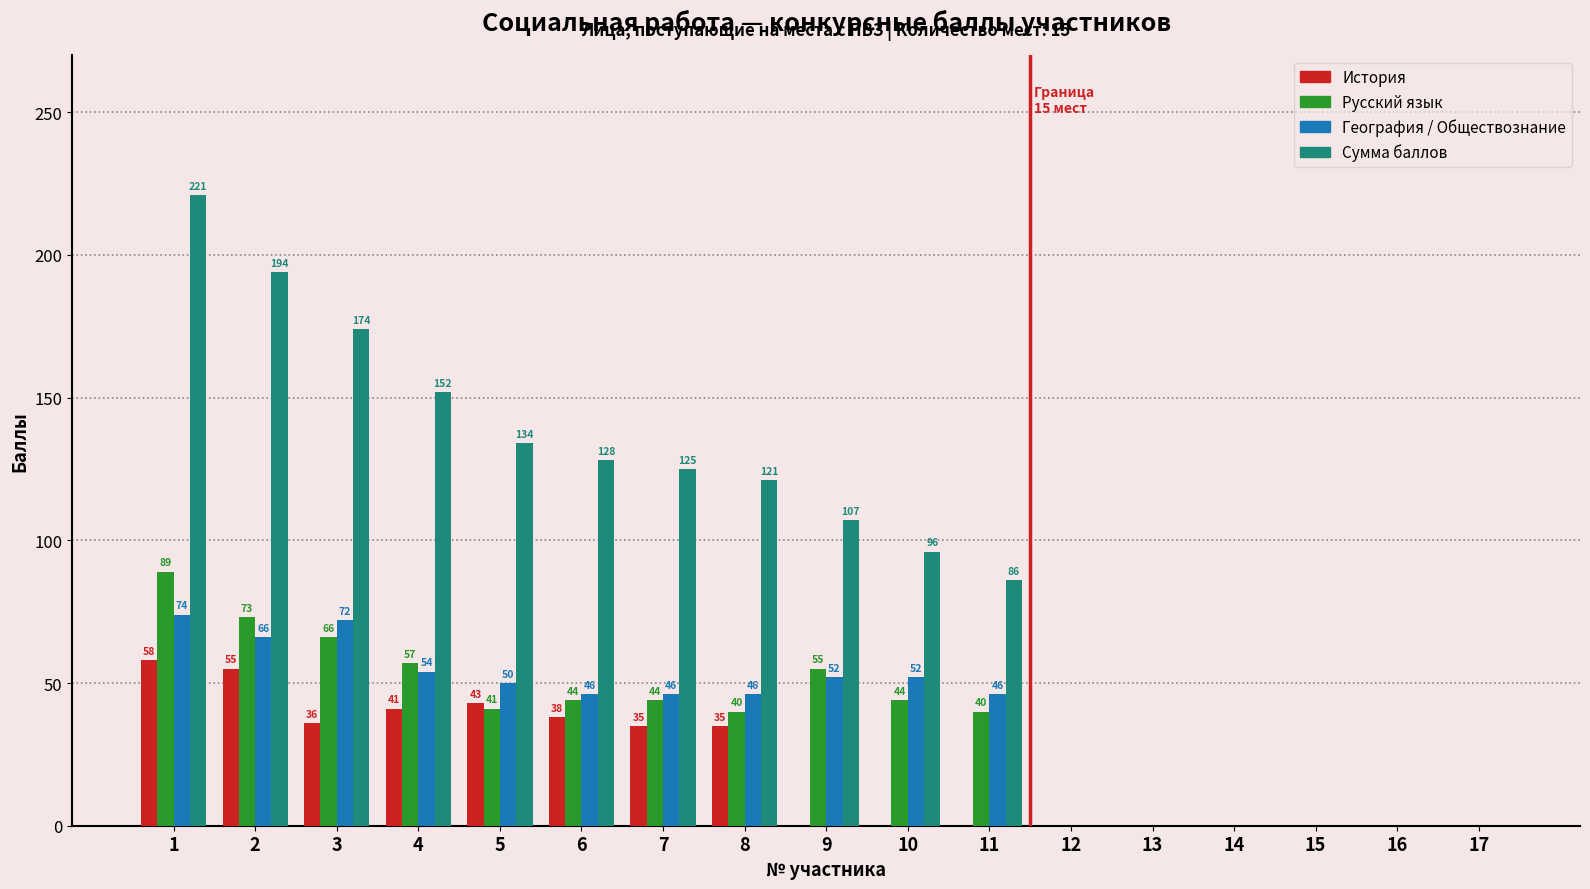

What is the approximate value of Русский язык at 11, to the nearest 10?

40